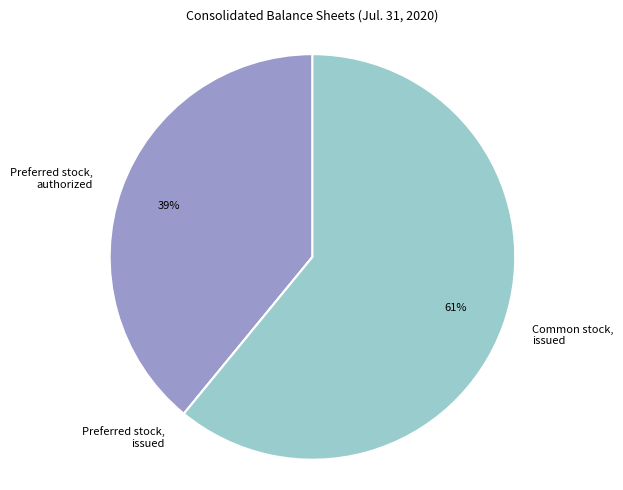

Does any single category account for the majority?

Yes